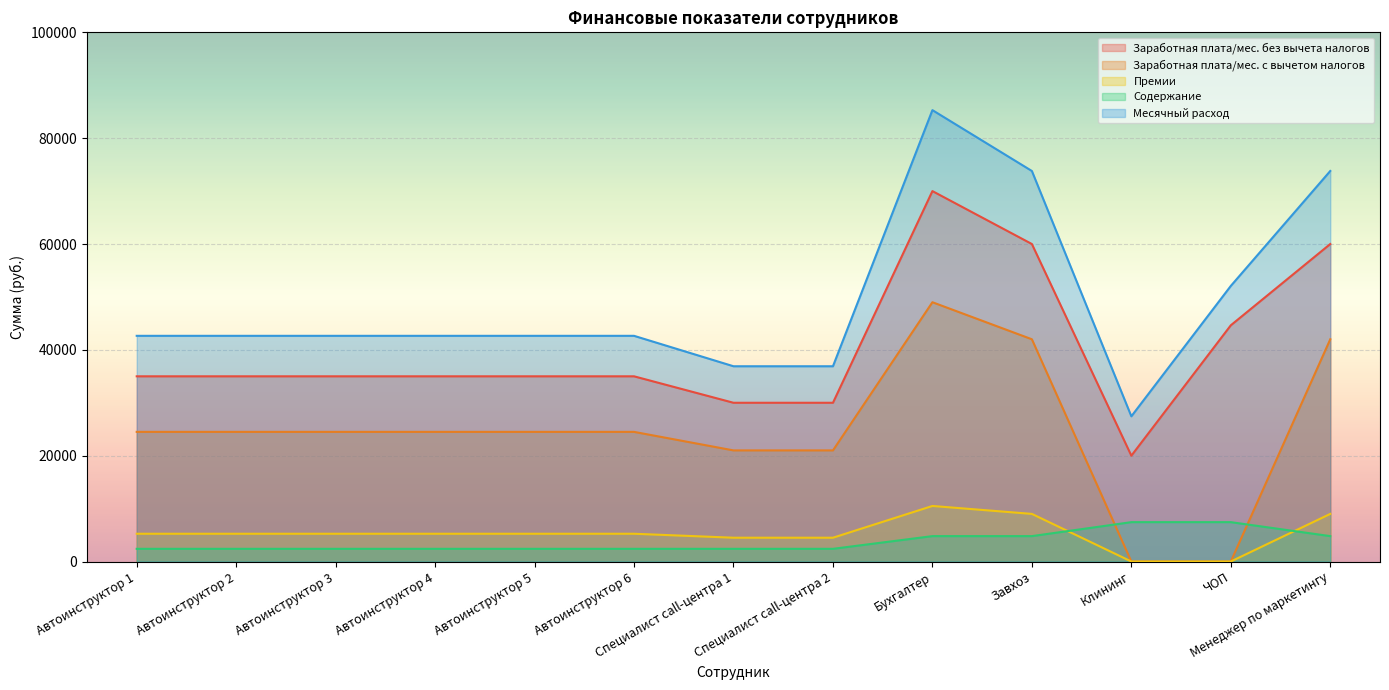

At which label is Месячный расход closest to 56370?

ЧОП